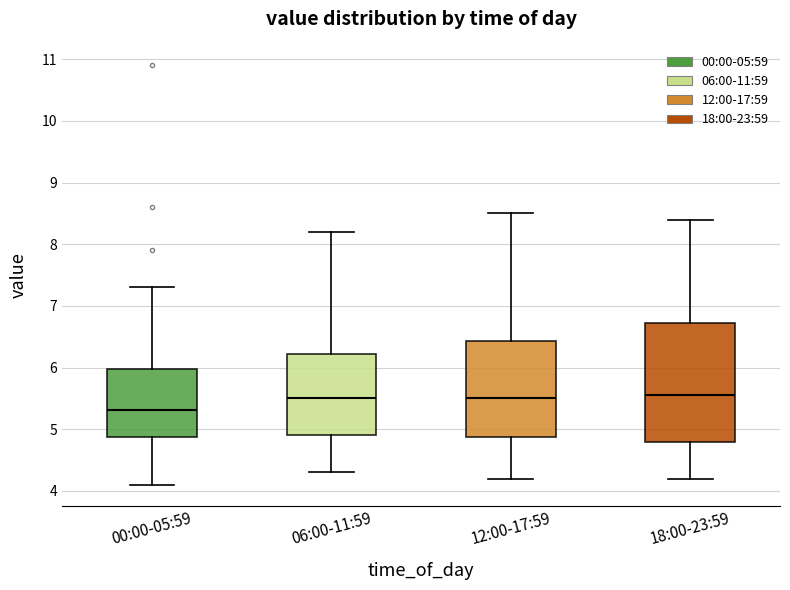

Reading left to right, read every box against the y-axis: the position of its median line, the range the box covers, and the ends of its whiskers. The values are not printed on the chart, so give them approximately, as read against the axis.

00:00-05:59: median 5.3, box 4.9 to 6.0, whiskers 4.1 to 7.3
06:00-11:59: median 5.5, box 4.9 to 6.2, whiskers 4.3 to 8.2
12:00-17:59: median 5.5, box 4.9 to 6.4, whiskers 4.2 to 8.5
18:00-23:59: median 5.6, box 4.8 to 6.7, whiskers 4.2 to 8.4